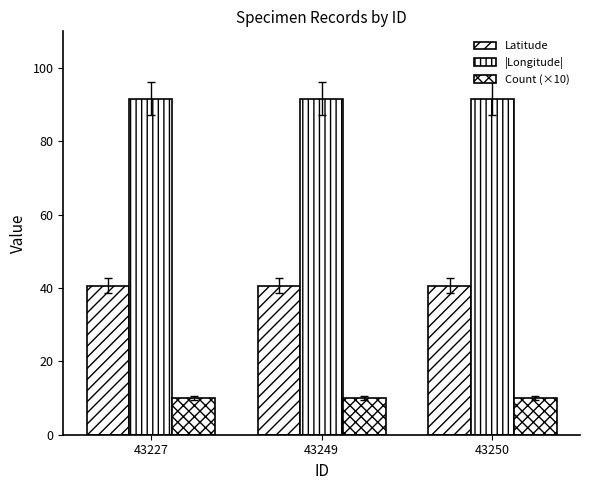

The value of Count (×10) at 43250 is 10.0. True or false?

True